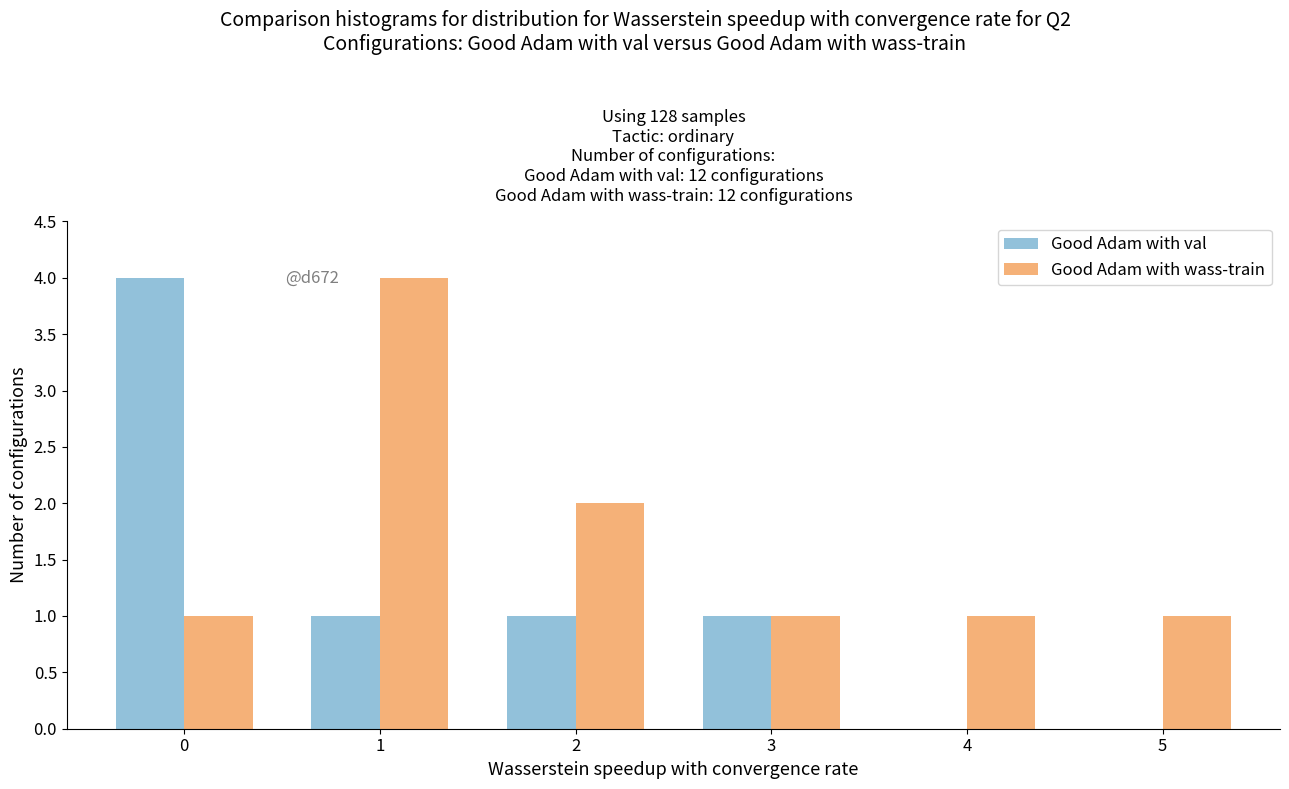

Reading left to right, what are all the values shown in this chart?

Good Adam with val: 4	1	1	1	0	0
Good Adam with wass-train: 1	4	2	1	1	1